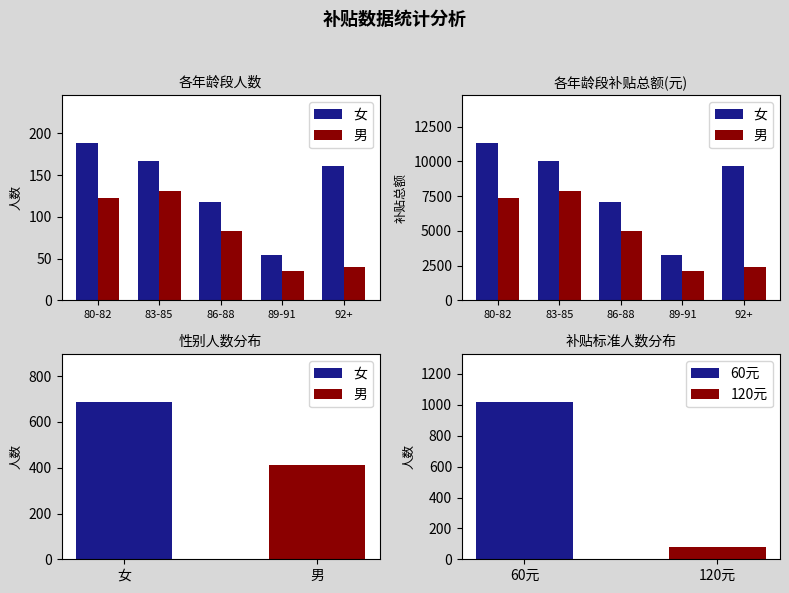

What is the greatest value displayed?

11340